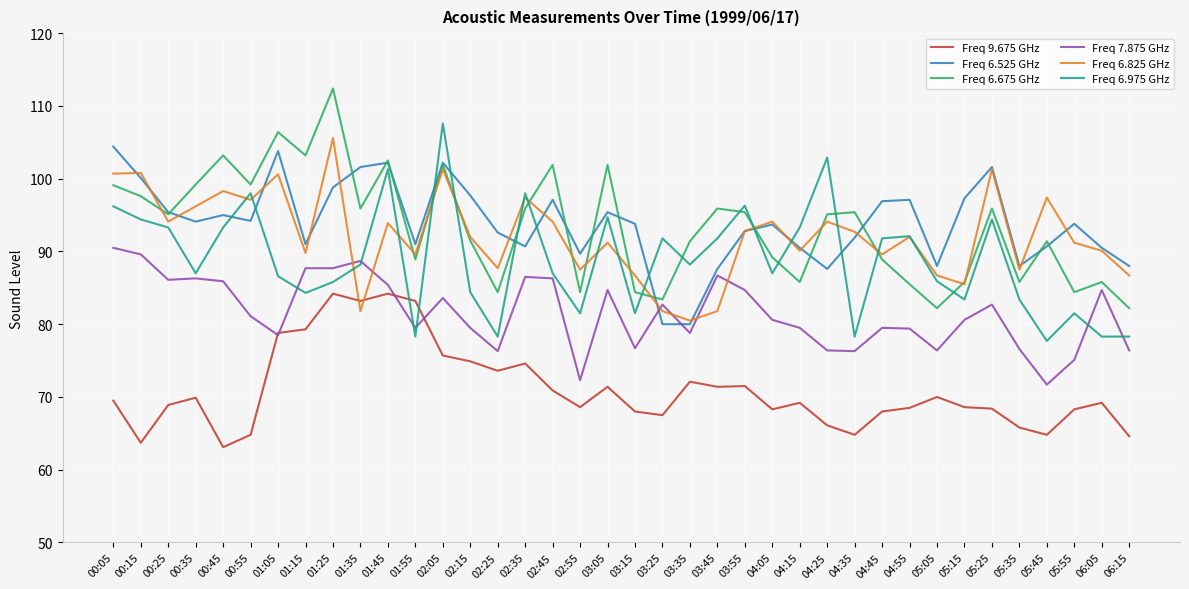

What is the spread (max minus min) of values at 02:05?

31.9